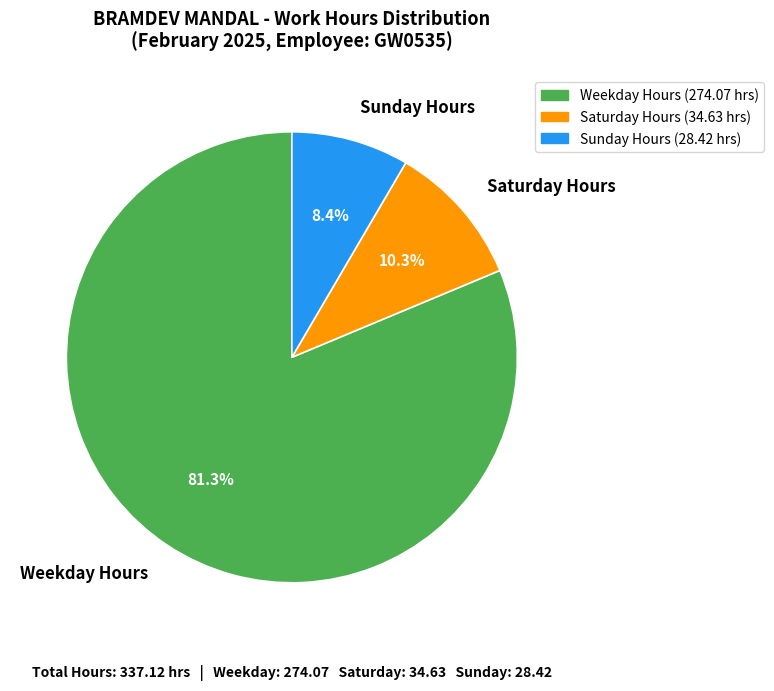

Which has a higher value, Sunday Hours or Saturday Hours?

Saturday Hours